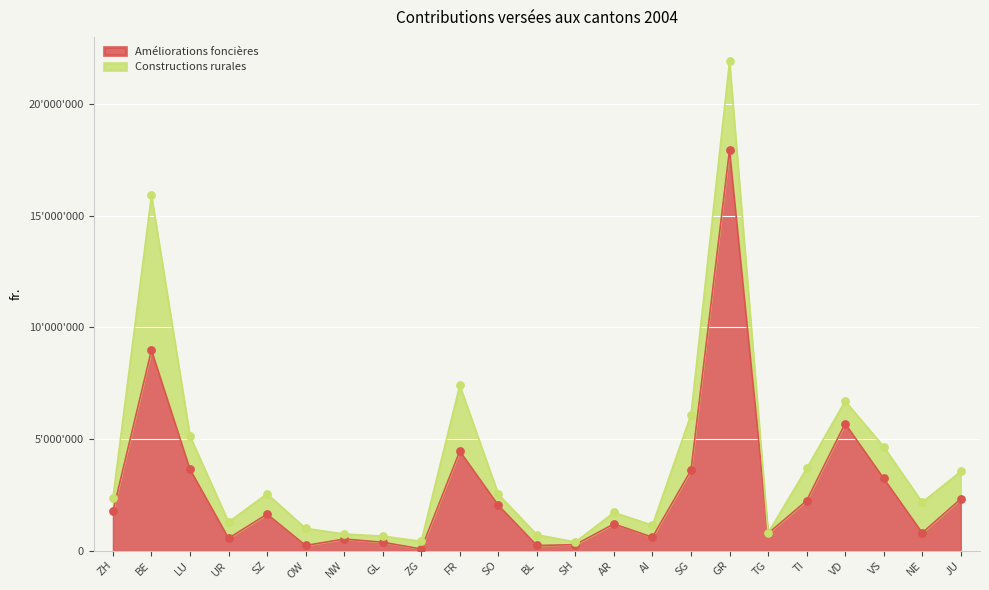

Approximately how many times larger is the value at FR compared to AR?

3.7